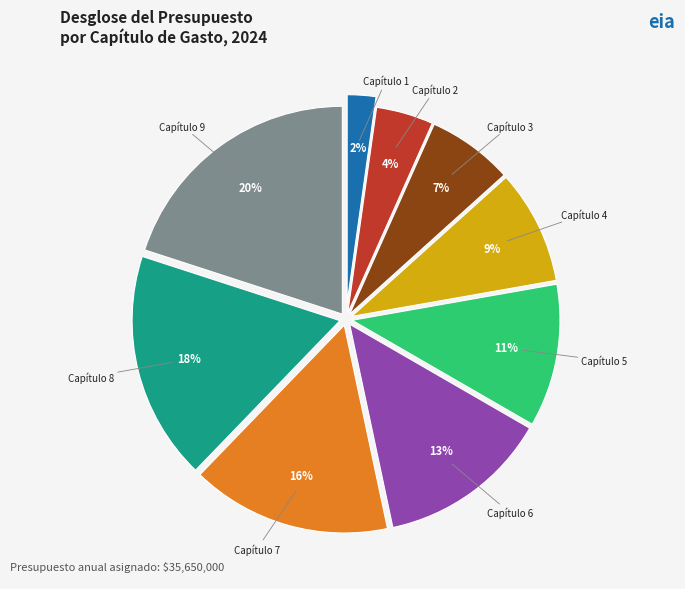

How many segments does this pie chart have?

9